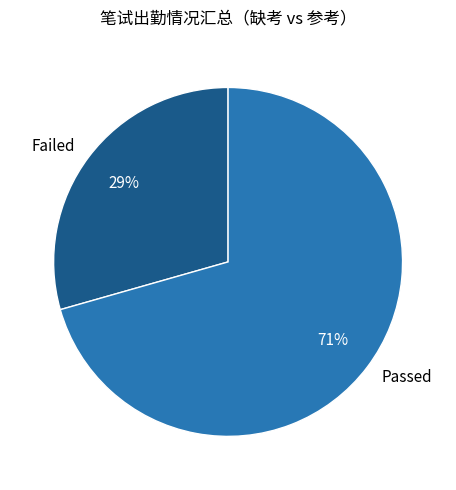

What percentage is the Passed slice, to the nearest percent?

71%